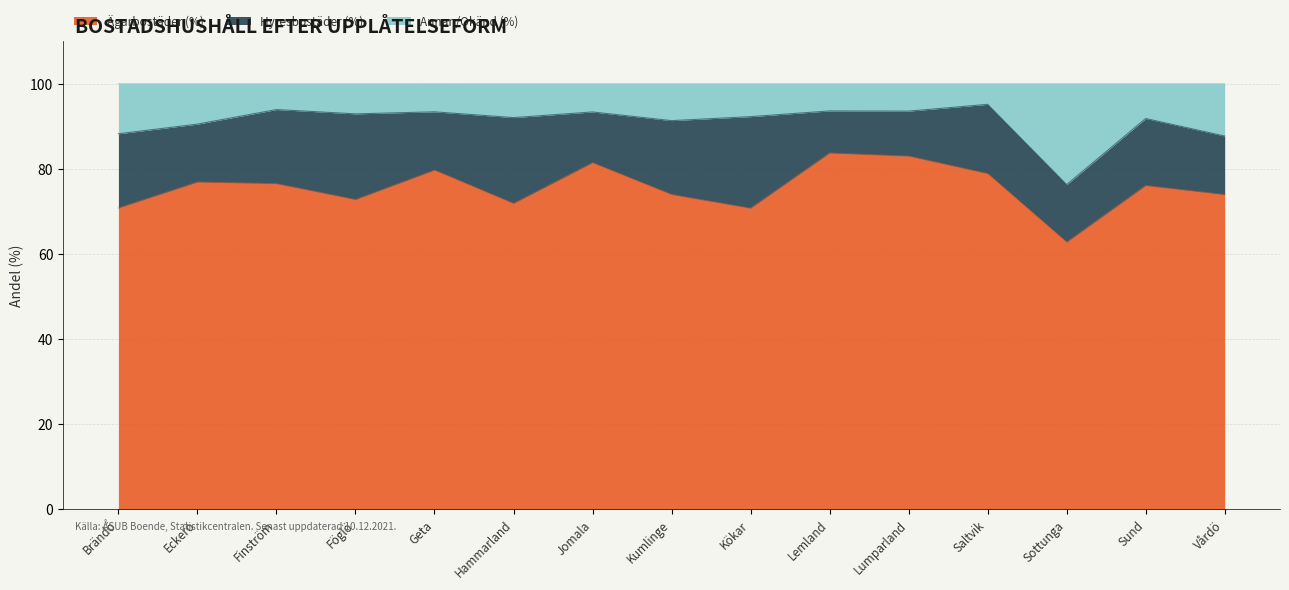

What is the minimum value for Ägarbostäder (%)?

62.7